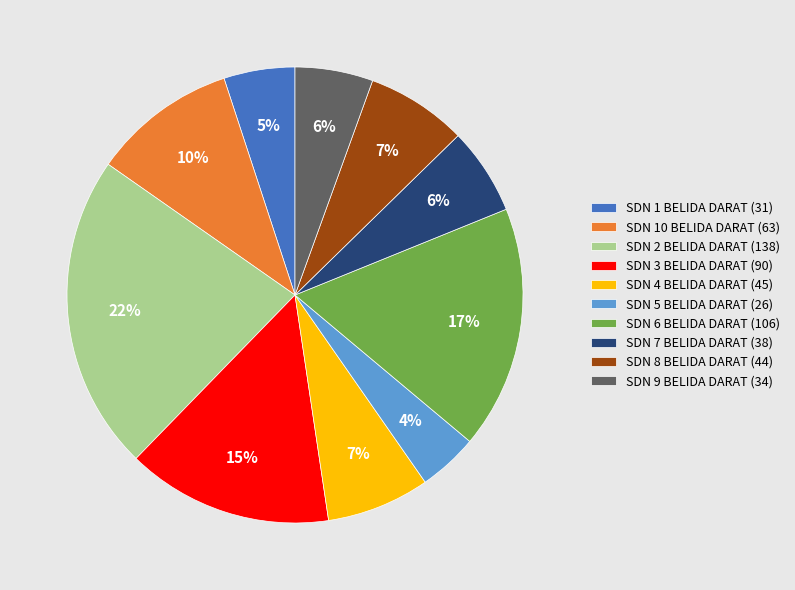

Does any single category account for the majority?

No